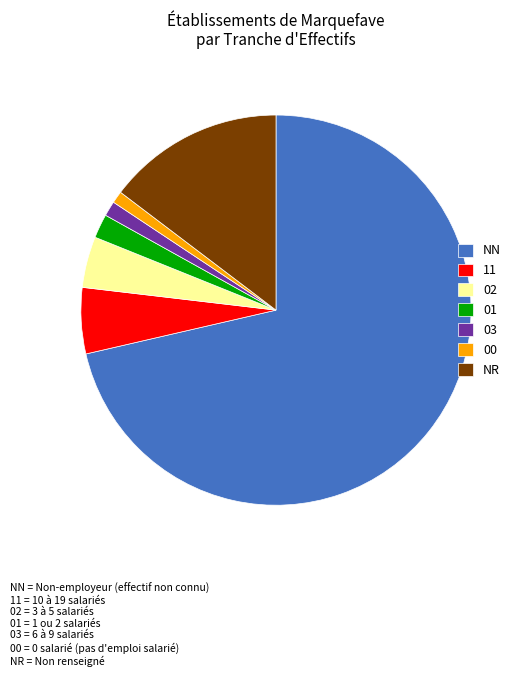

Which has a higher value, 02 or 00?

02